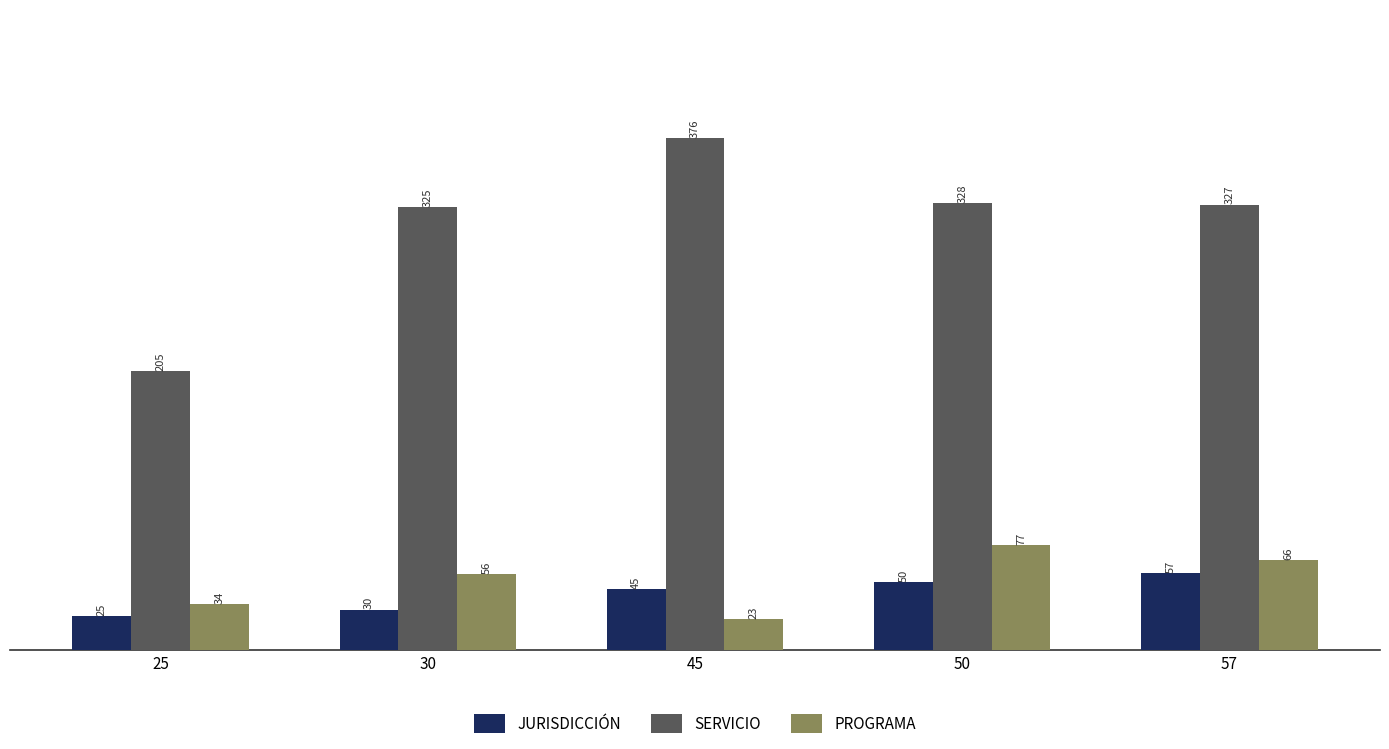

What is the value of the JURISDICCIÓN bar at the 1st from the left?

25